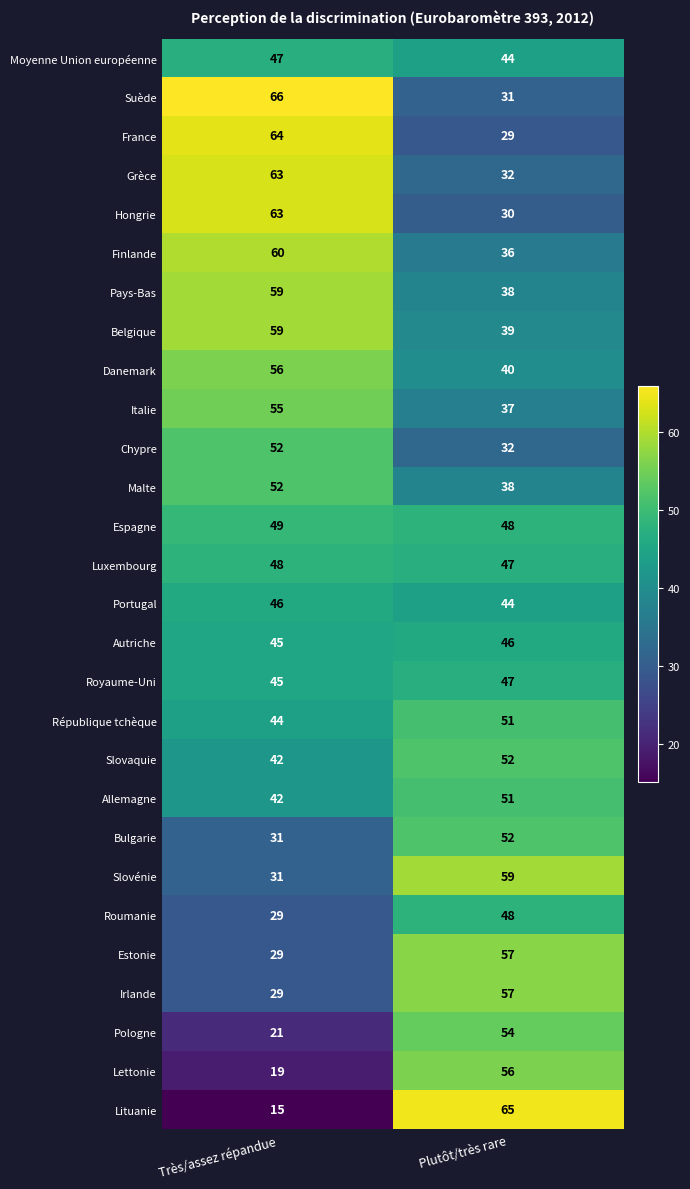

What is the greatest value displayed?

66